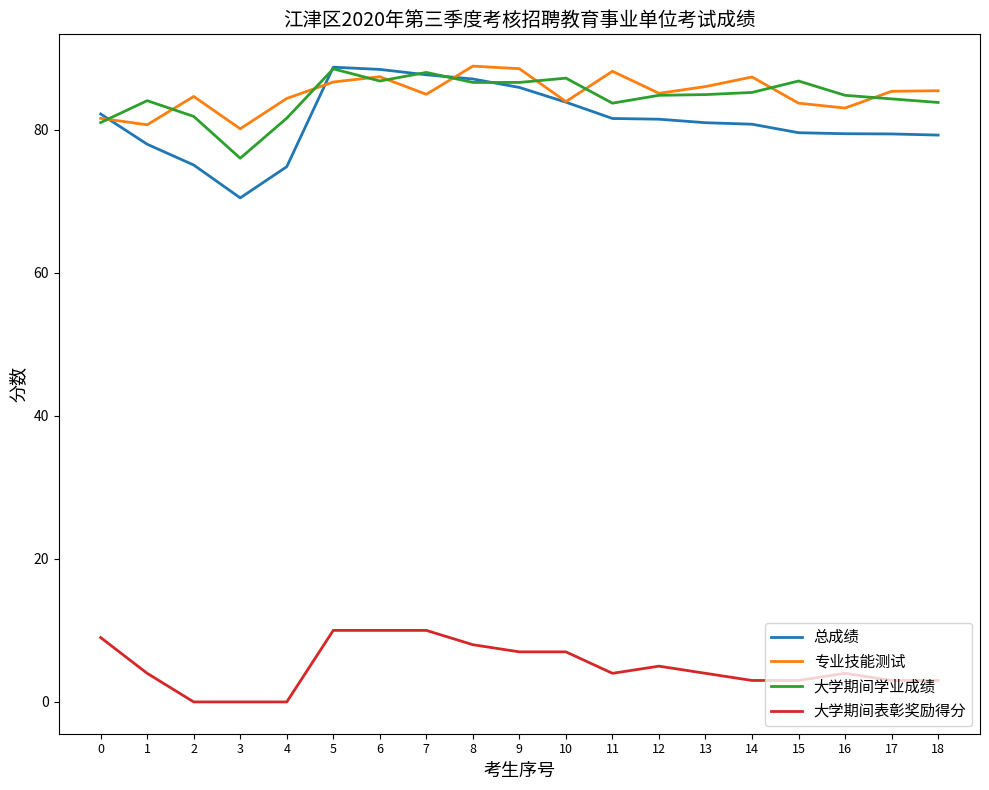

Is the value of 大学期间表彰奖励得分 at 5 greater than the value of 专业技能测试 at 18?

No